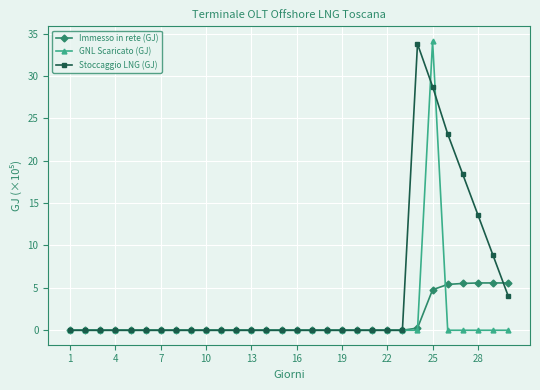

What is the difference between the maximum and minimum values in the GNL Scaricato (GJ) series?

34.1